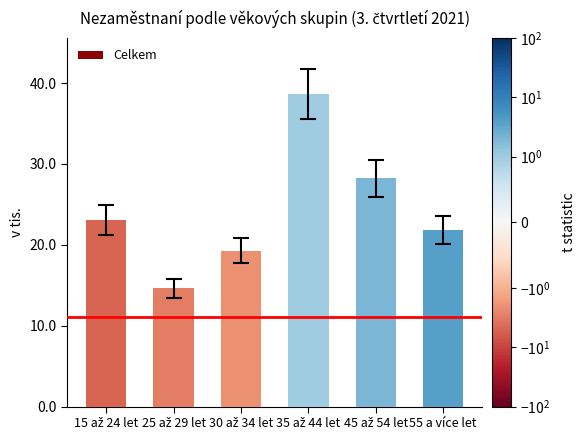

What is the greatest value displayed?

38.6